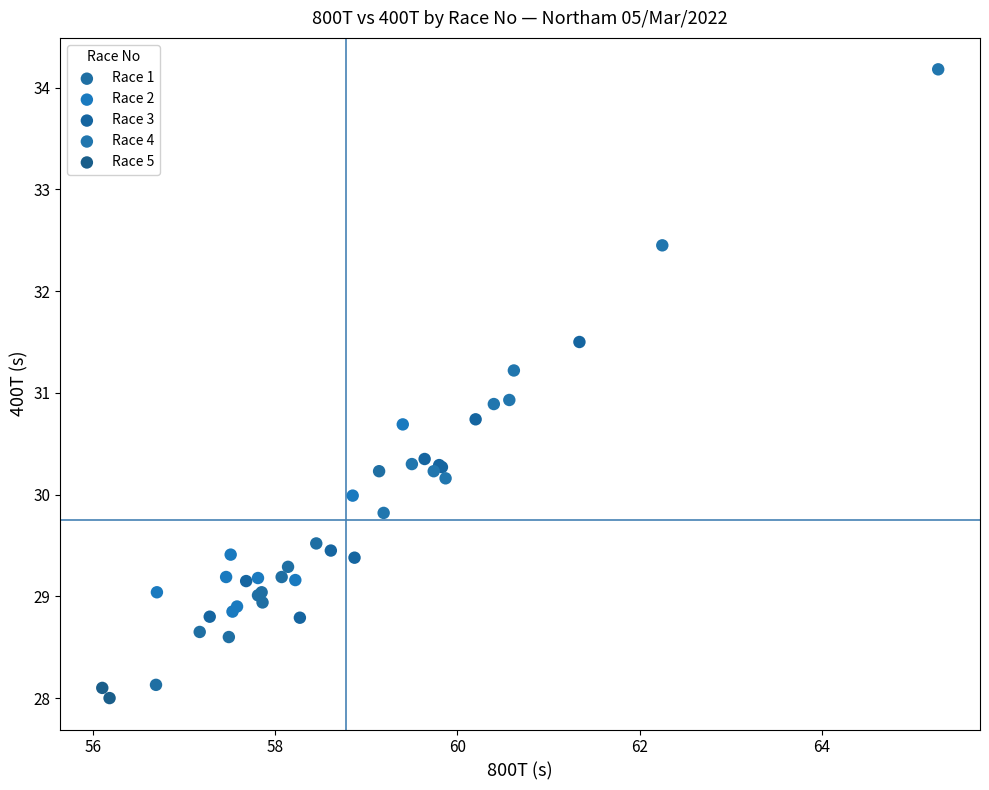

What are all the series names shown in the legend?

Race 1, Race 2, Race 3, Race 4, Race 5